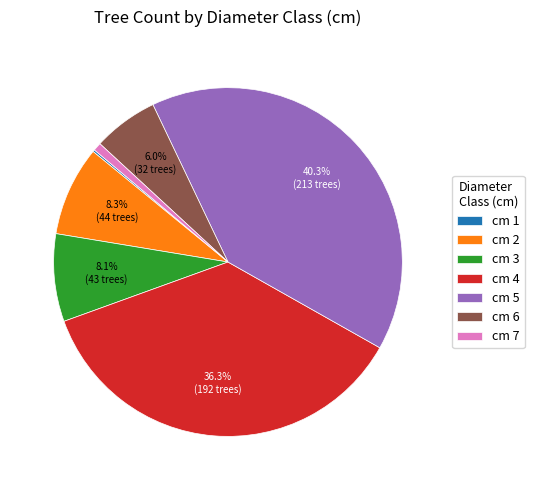

Is there a majority slice in this chart?

No